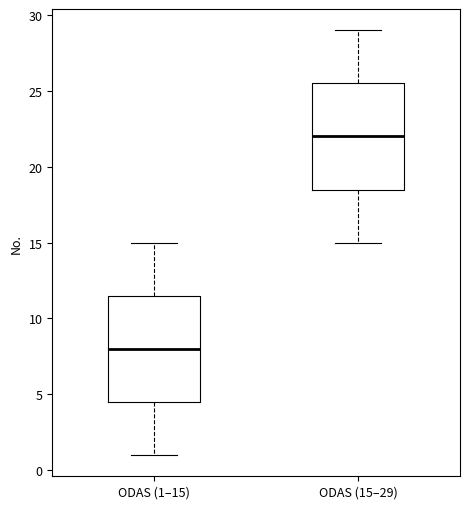

Reading left to right, read every box against the y-axis: the position of its median line, the range the box covers, and the ends of its whiskers. The values are not printed on the chart, so give them approximately, as read against the axis.

ODAS (1–15): median 8.0, box 4.5 to 11.5, whiskers 1.0 to 15.0
ODAS (15–29): median 22.0, box 18.5 to 25.5, whiskers 15.0 to 29.0